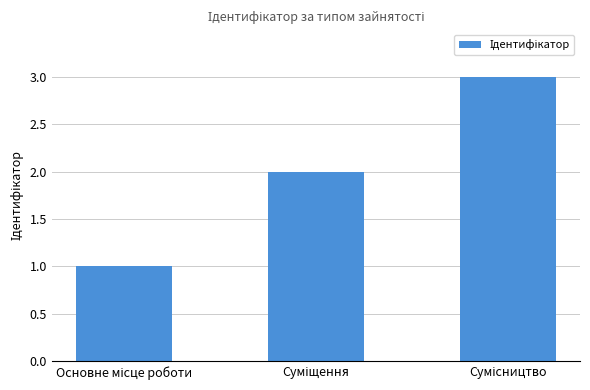

What is the maximum value shown in the chart?

3